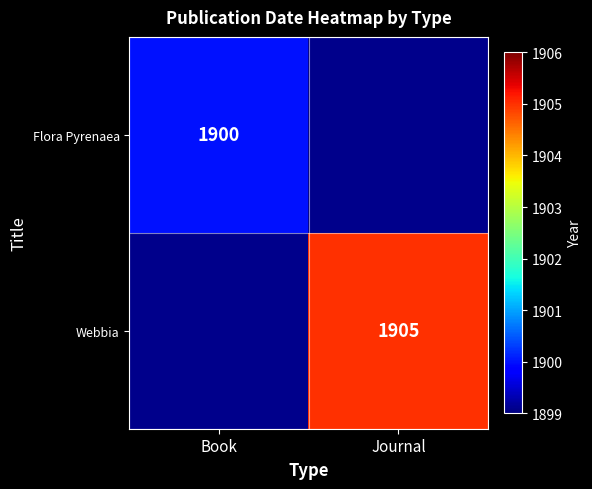

True or false: Webbia has a value of 1905 at Journal.

True